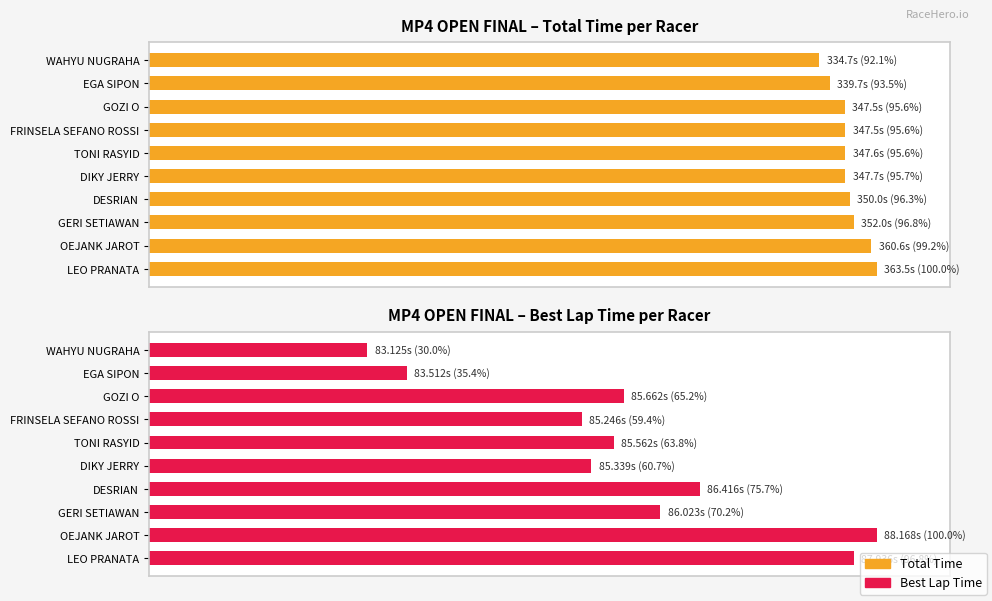

How many bars are there in each group?

2